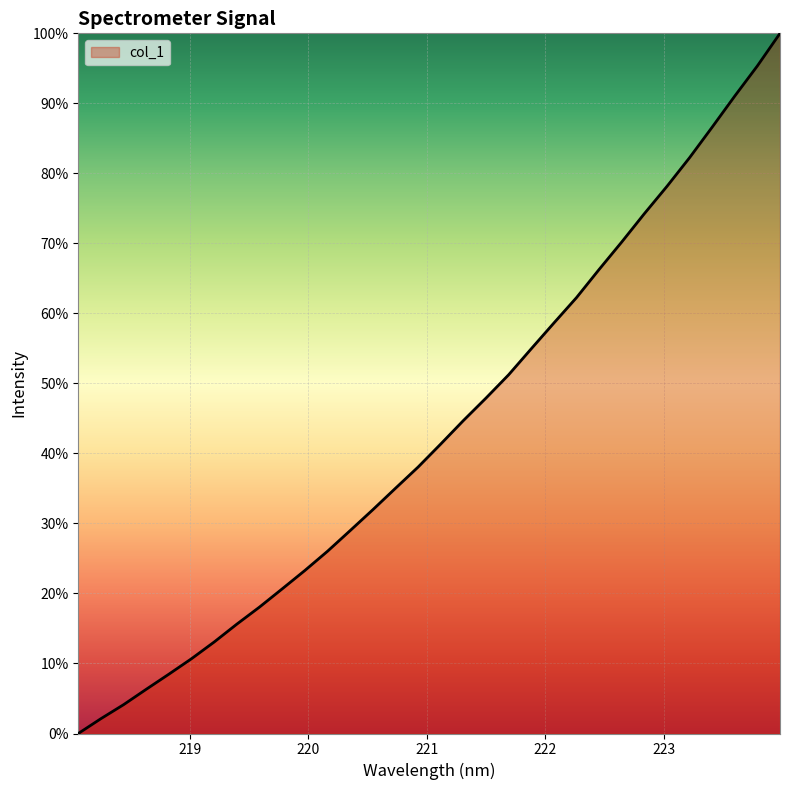

Does the chart display data point markers on the line(s)?

No